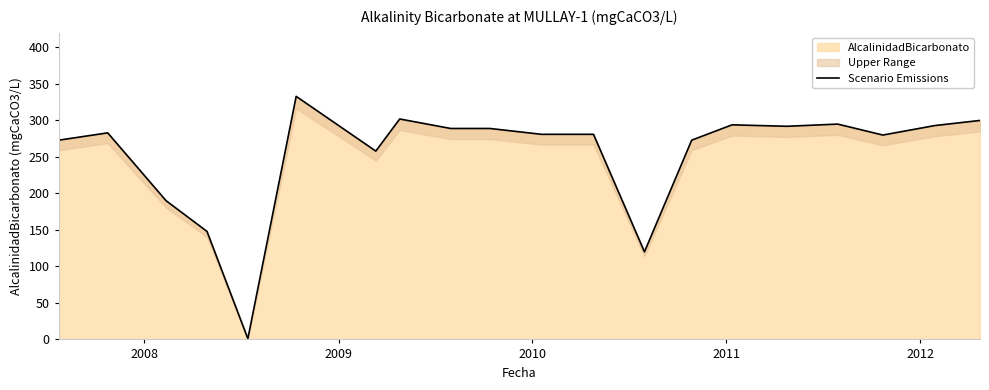

What is the maximum value shown in the chart?

333